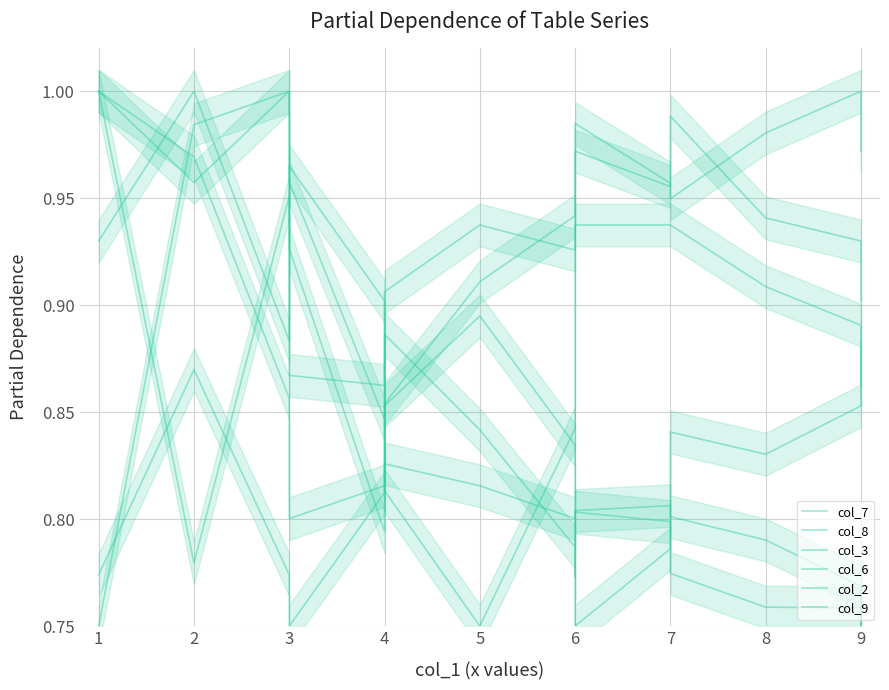

How many interior local peaks does the col_9 series have?

3